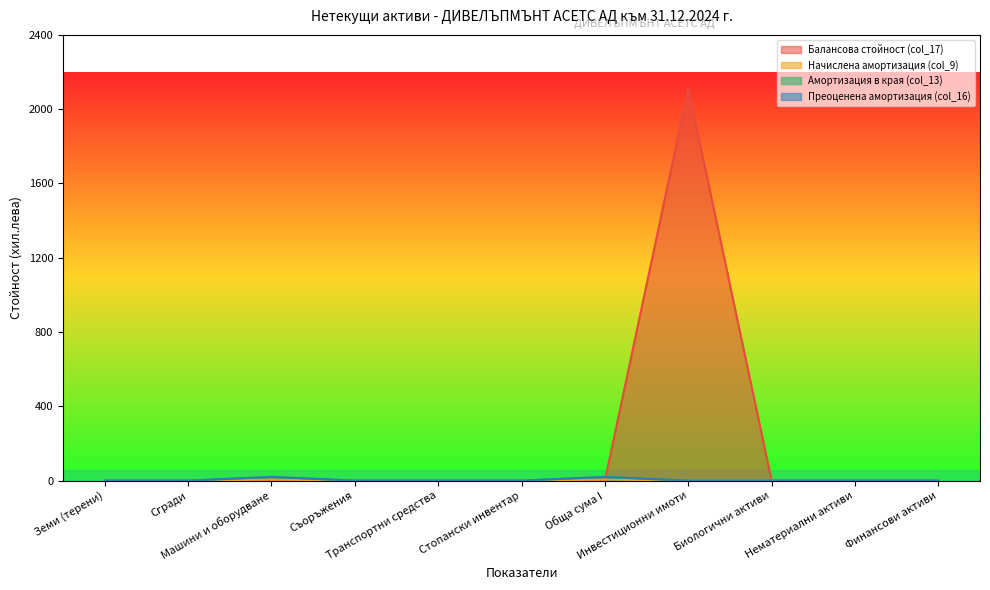

Which series has the largest range (max minus min)?

Балансова стойност (col_17)